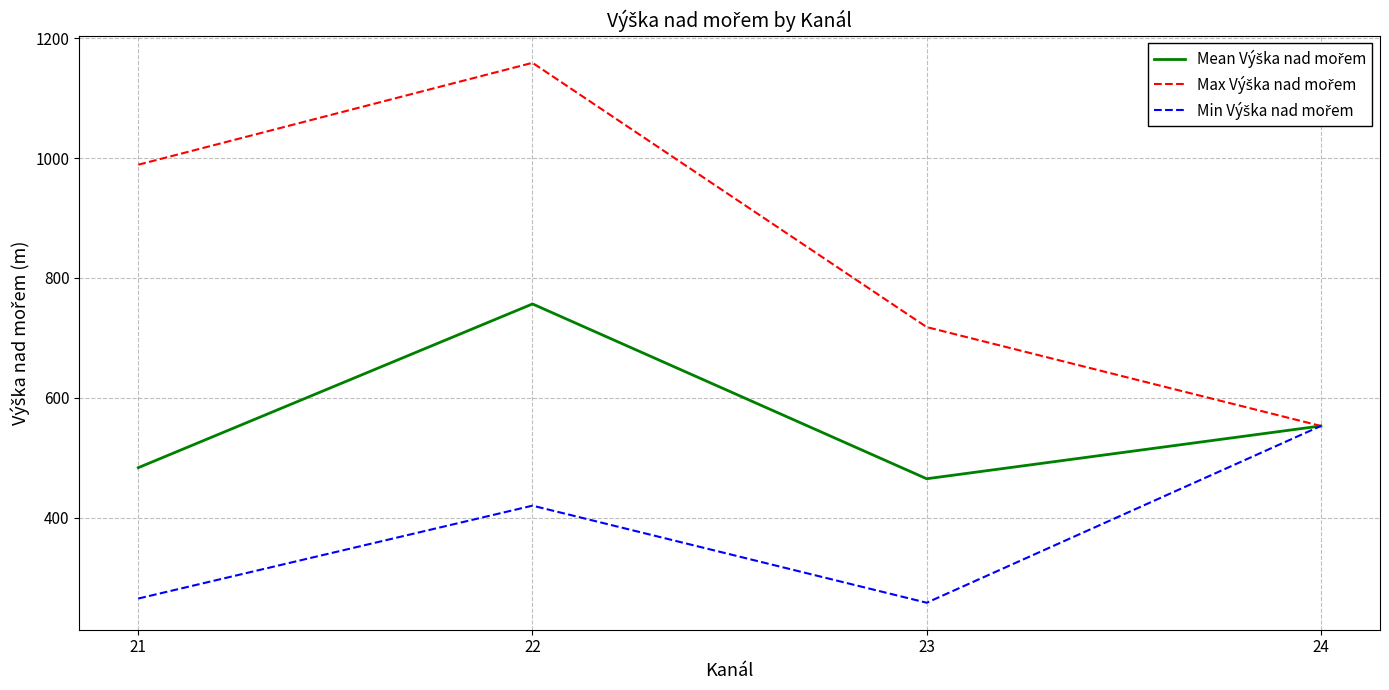

What is the difference between the highest and lowest values at 22?

739.0